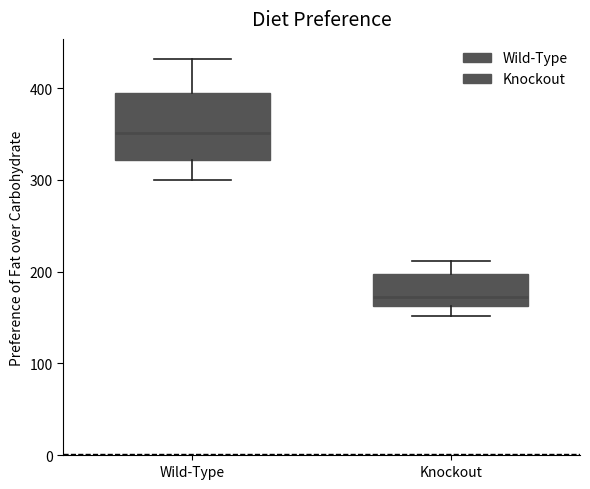

Where is the lower edge of the box for Wild-Type on the y-axis? The values are not printed on the chart, so give them approximately, as read against the axis.

320